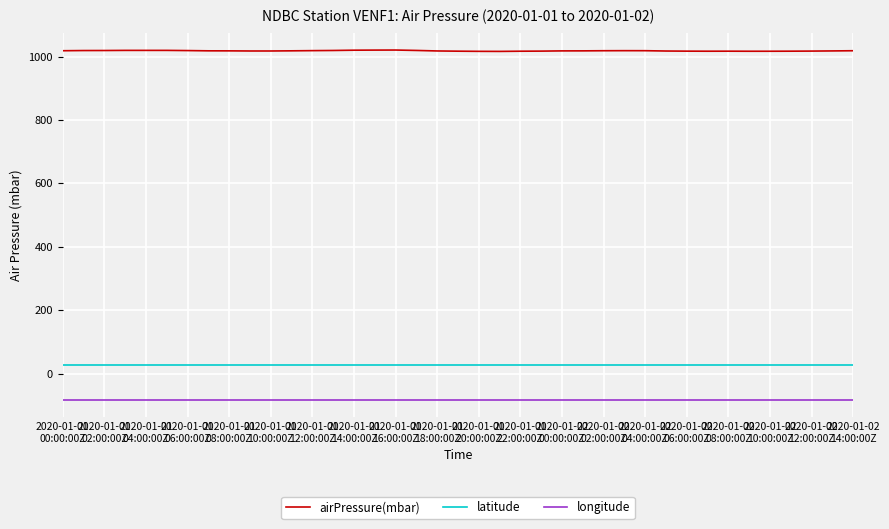

What is the smallest value displayed?

-82.5